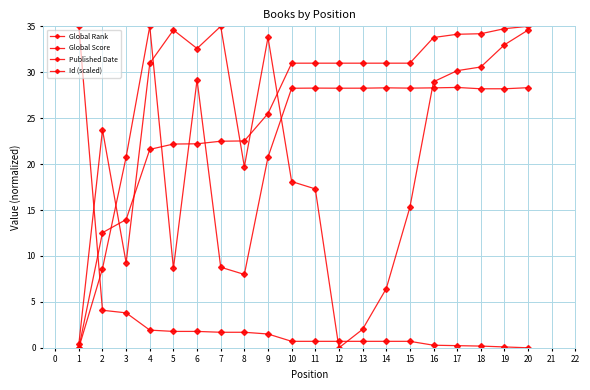

Is the value of Global Rank at 13 greater than the value of Published Date at 7?

No